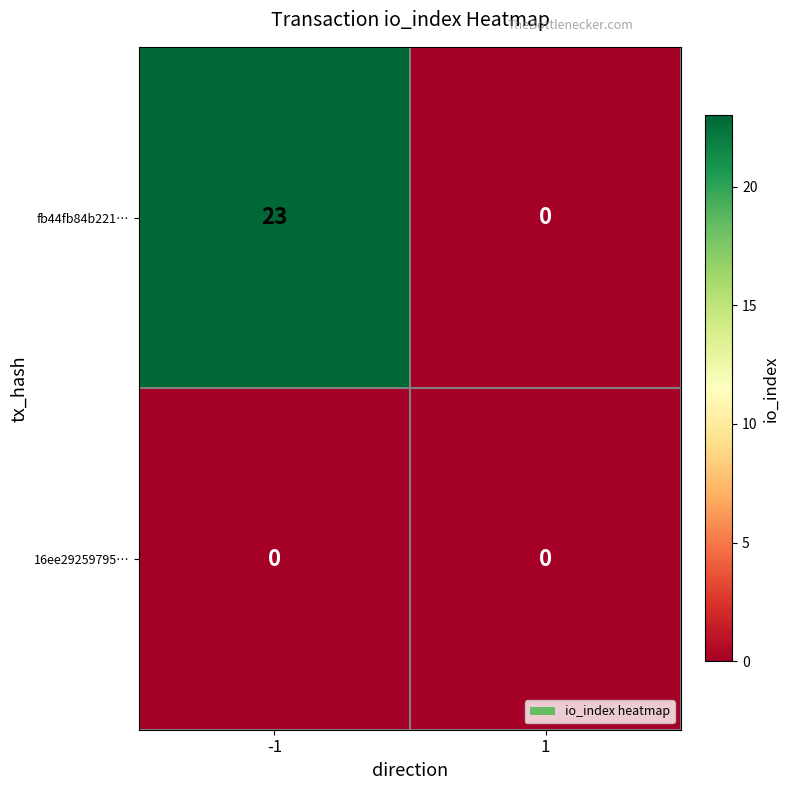

List the series in order of their peak value, lowest first.

16ee29259795…, fb44fb84b221…